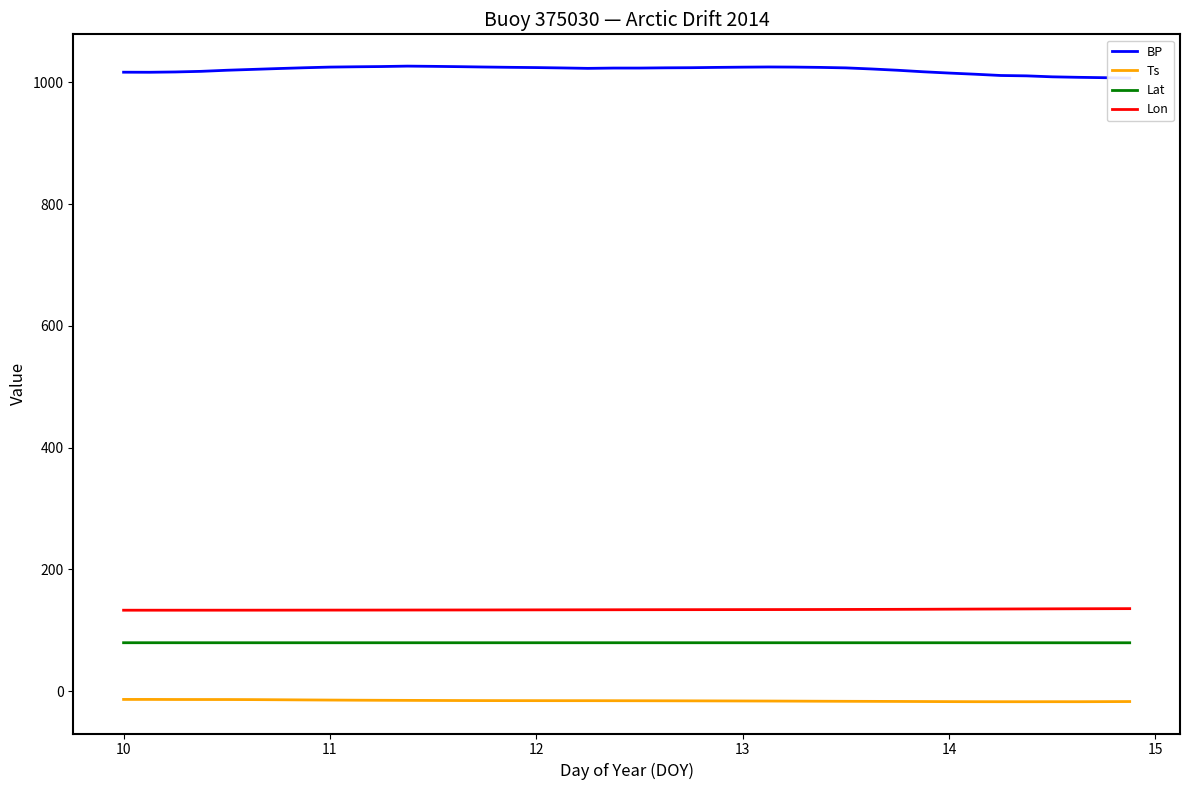

At how many categories does at least one series exceed 741?

40